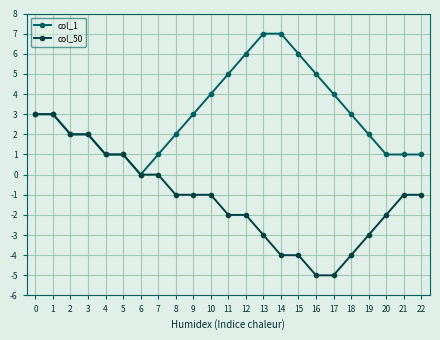

The col_1 series shows 1 at 10. True or false?

False